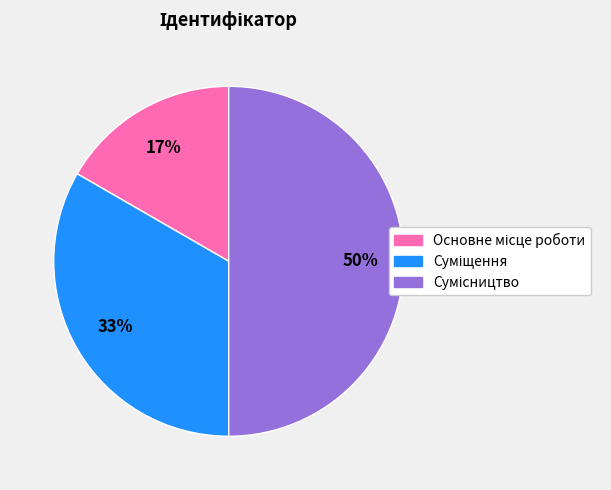

To the nearest percent, what is the difference between the largest and smallest slice percentages?

33%